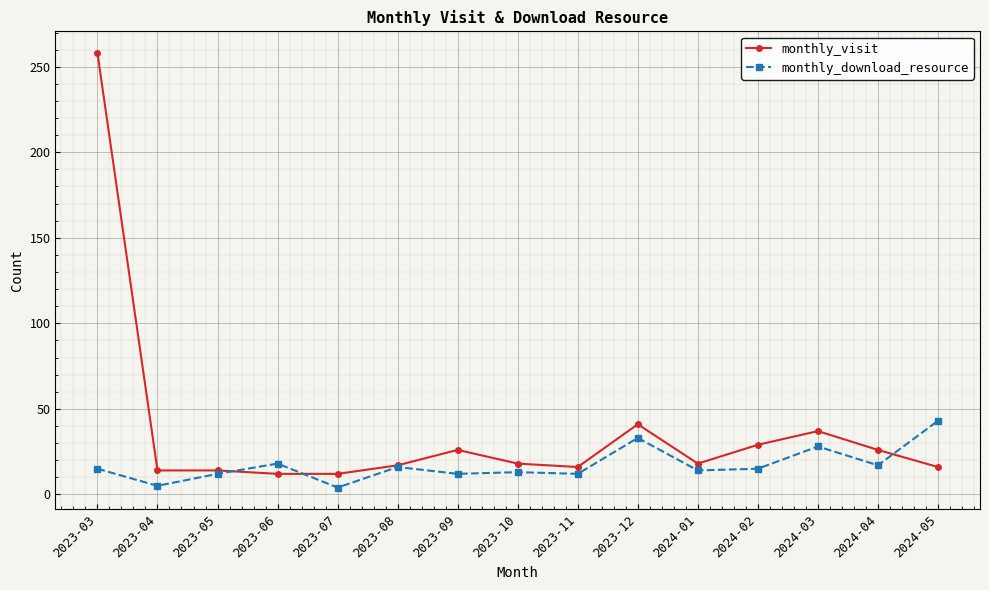

What is the spread (max minus min) of values at 2023-05?

2